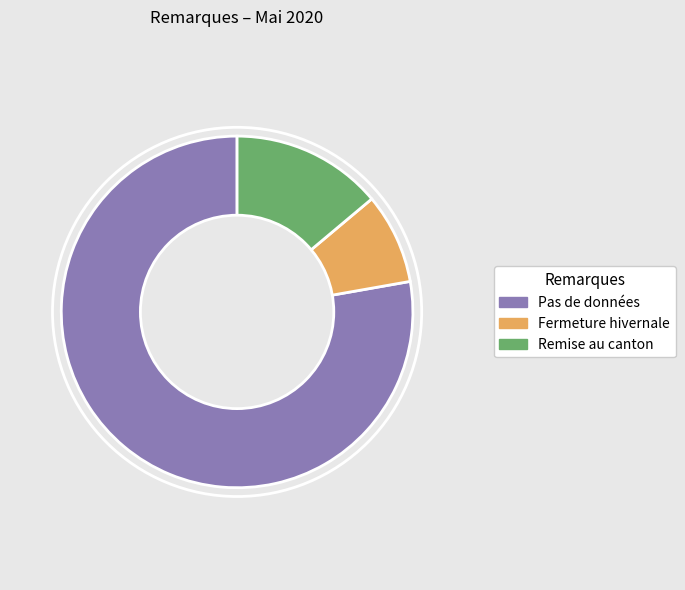

Which slice is the smallest?

Fermeture hivernale